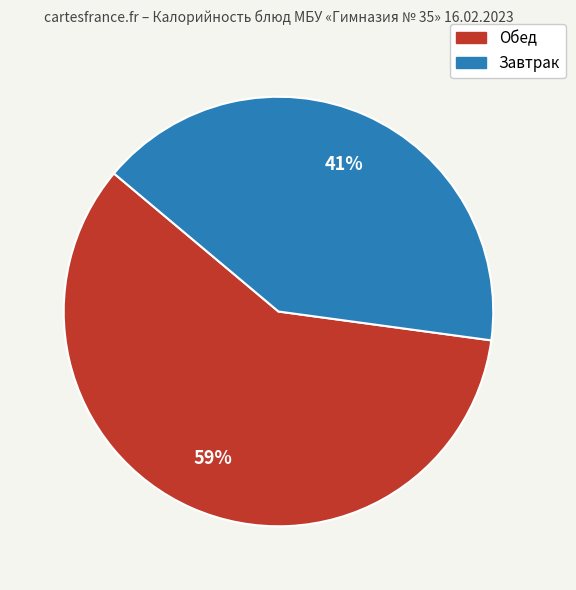

How many segments does this pie chart have?

2